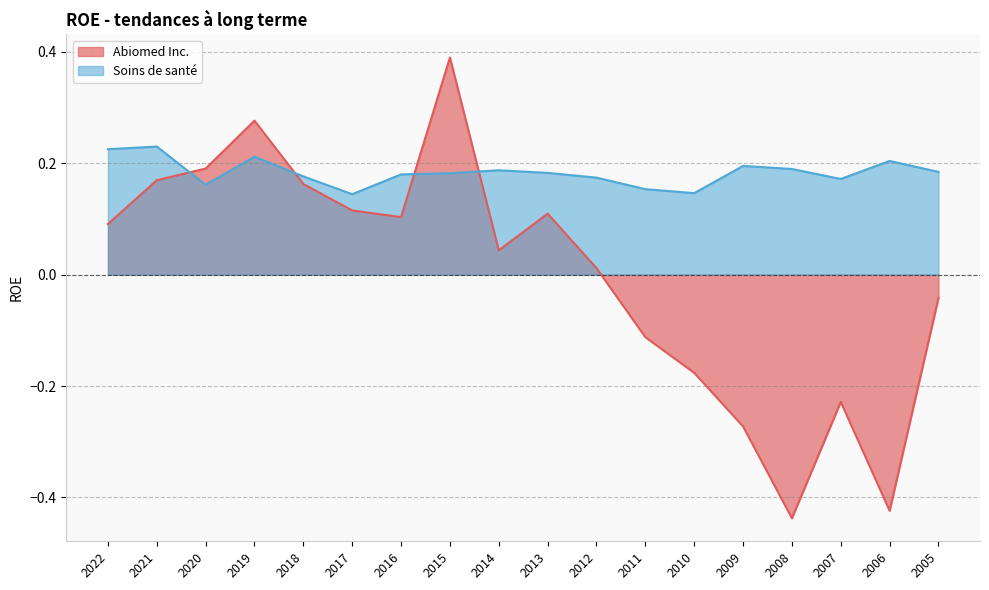

How many series are shown in this chart?

2